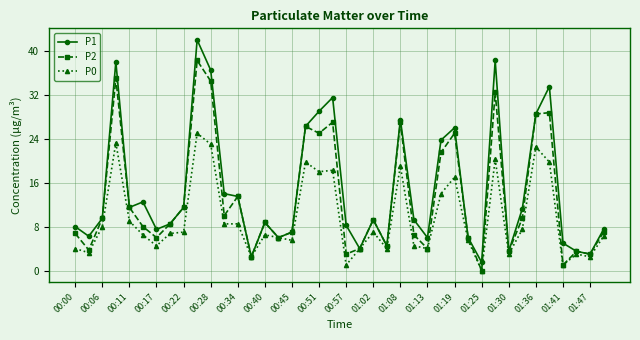

True or false: P0 has more than 1 points higher than both neighbors.

True